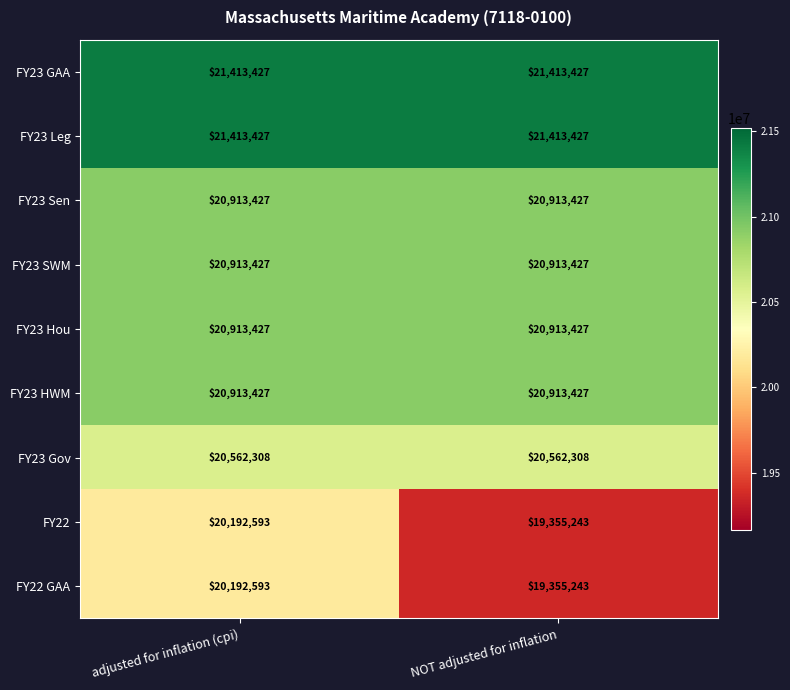

What is the total value across all series at NOT adjusted for inflation?

185753356